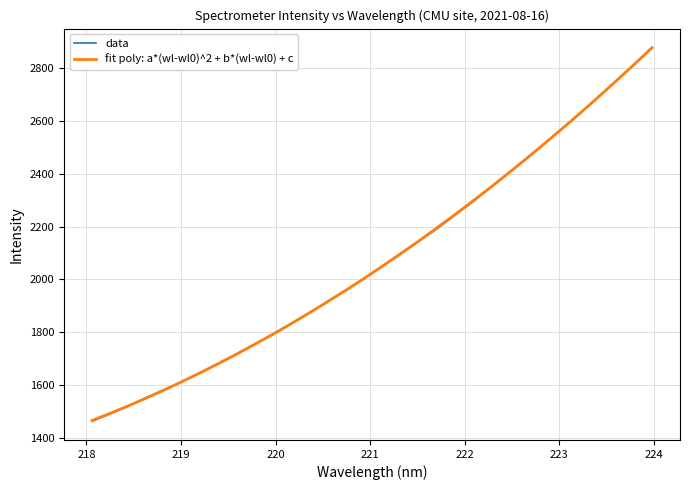

What are all the series names shown in the legend?

data, fit poly: a*(wl-wl0)^2 + b*(wl-wl0) + c